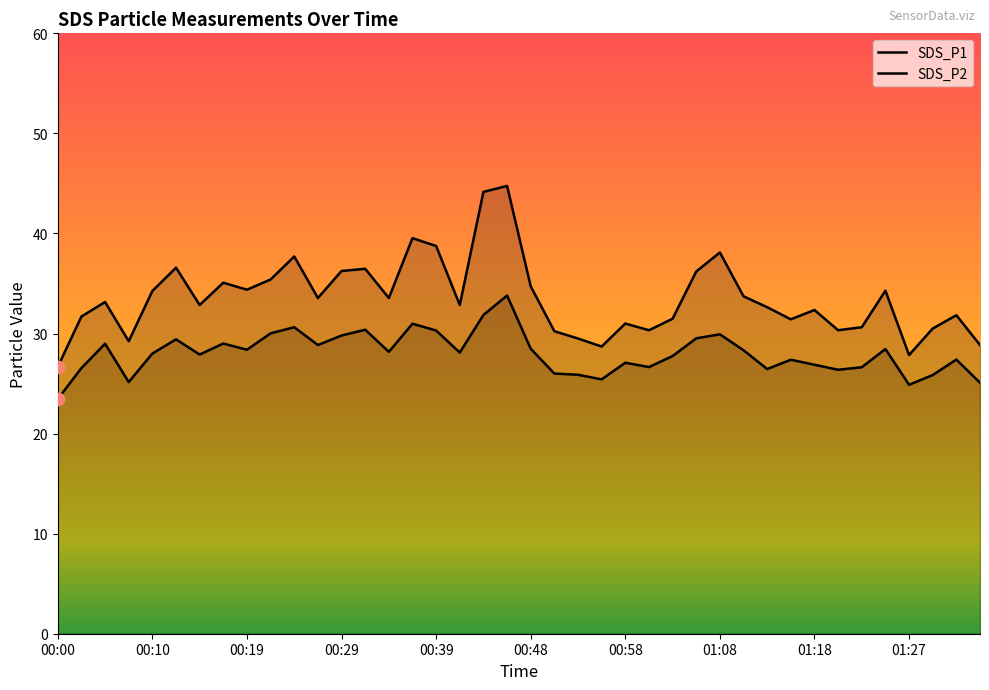

At how many categories does at least one series exceed 28?

38